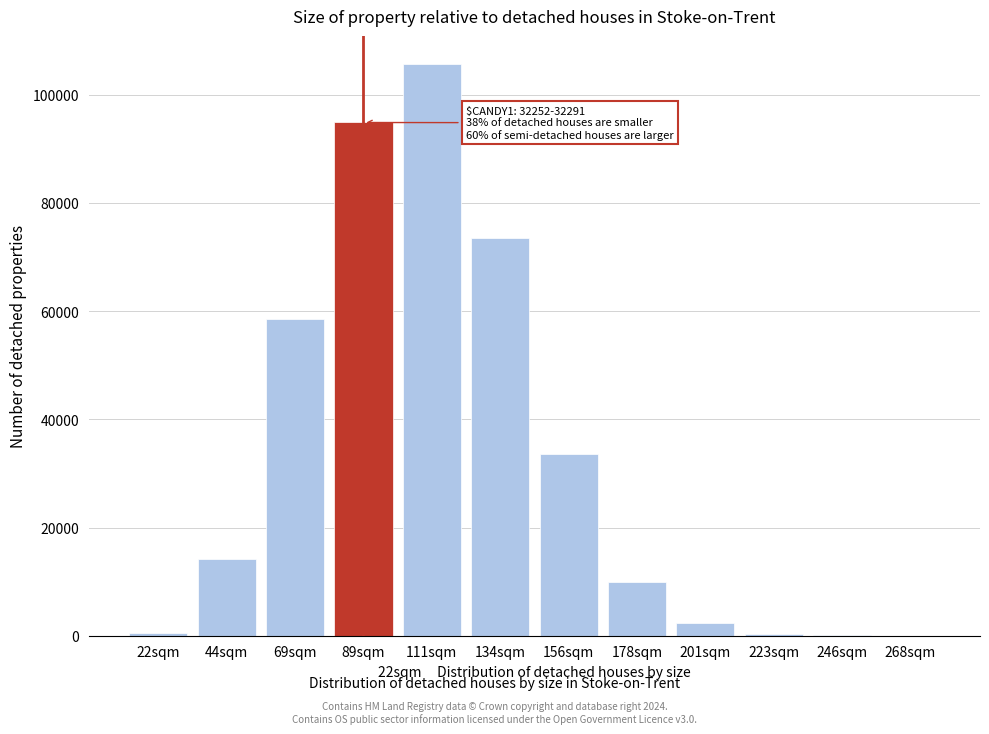

Between 134sqm and 201sqm, which is larger?

134sqm